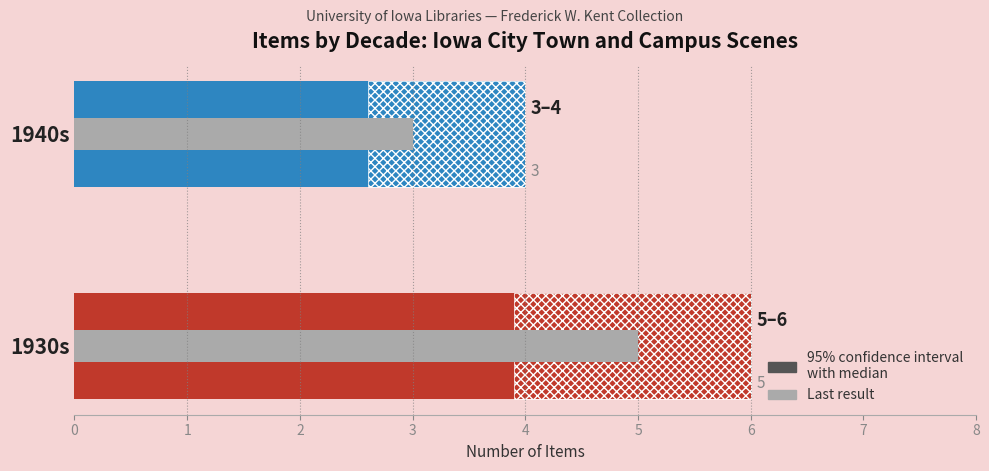

Is it true that Range equals 2.9 at 1930s?

False